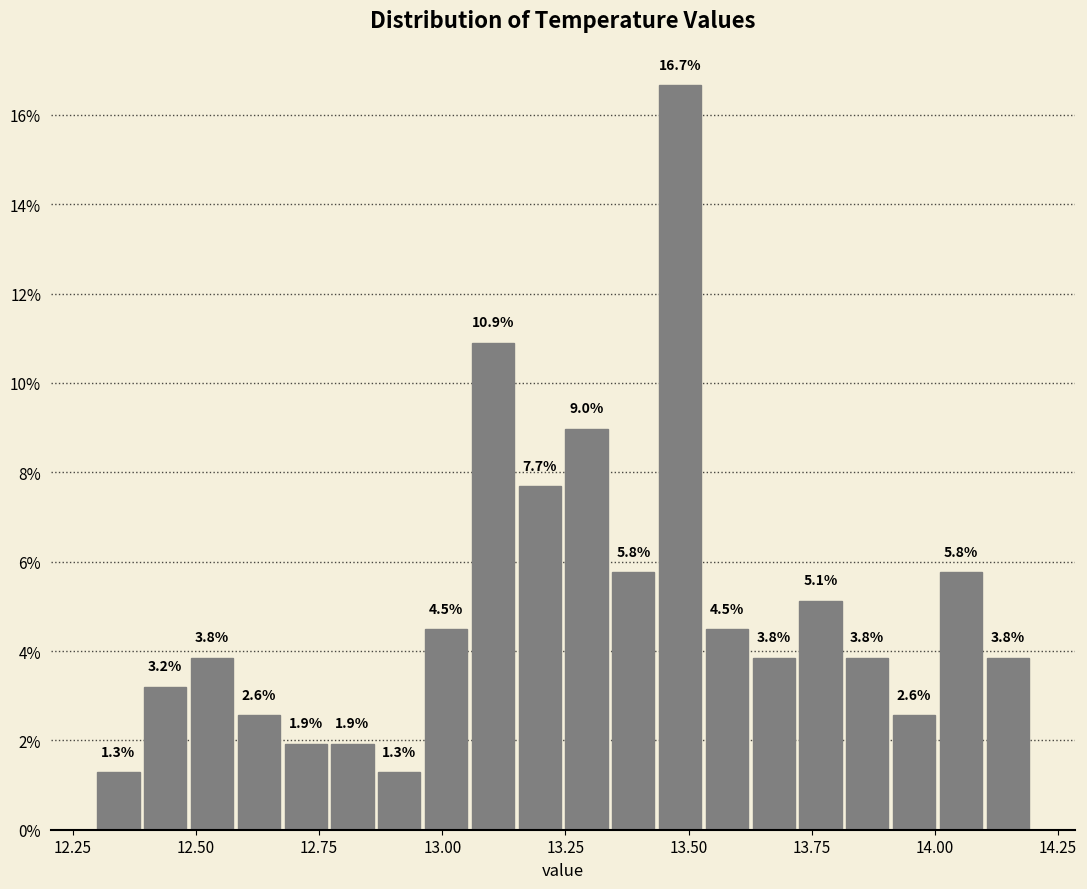

Read against the x-axis, roughly where is the centre of the tallest bar?

13.50